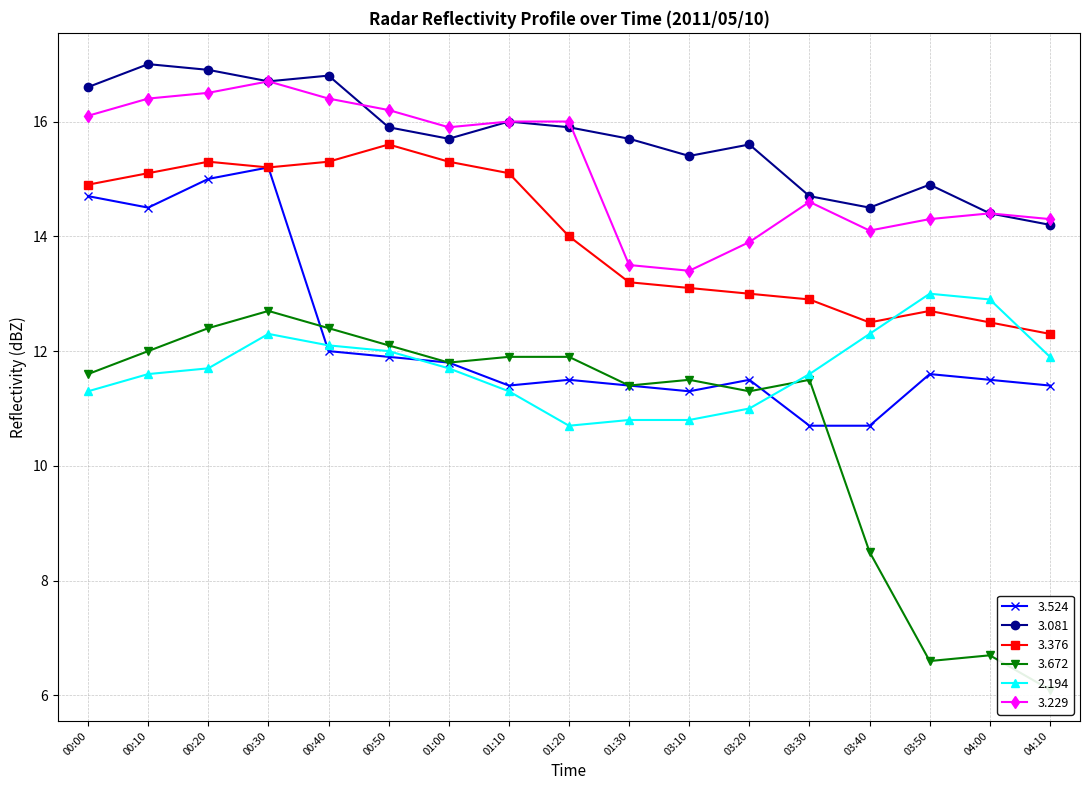

What is the difference between the   3.229 values at 00:10 and 00:50?

0.2